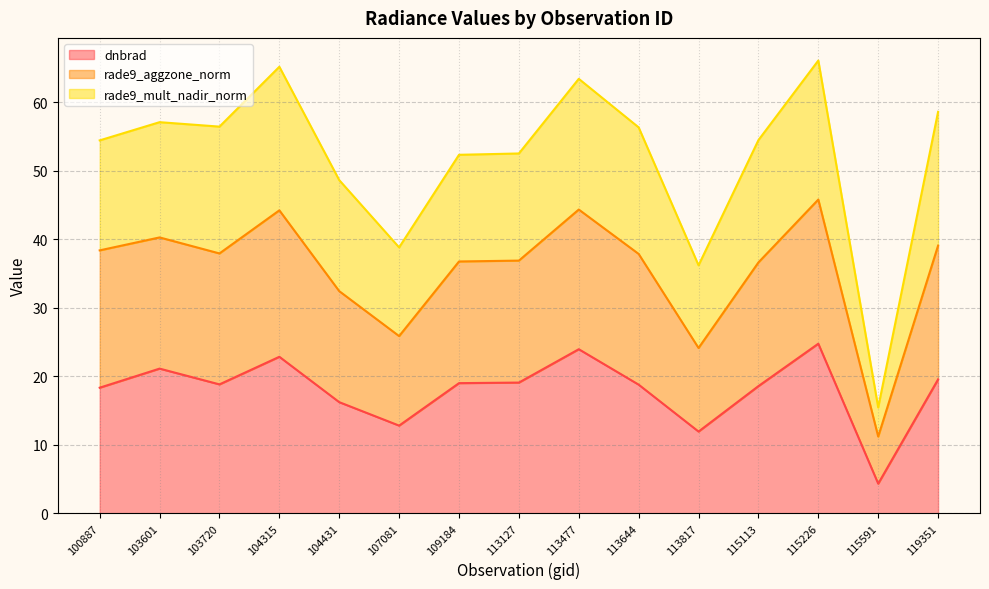

True or false: rade9_aggzone_norm and dnbrad cross at least once.

False